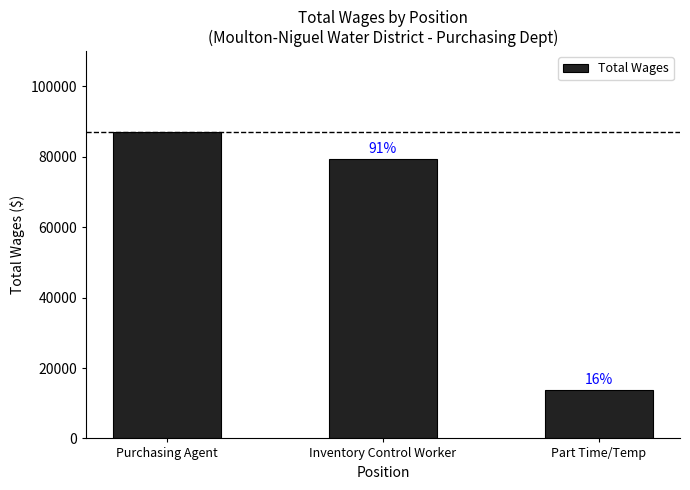

Which has a higher value, Inventory Control Worker or Purchasing Agent?

Purchasing Agent